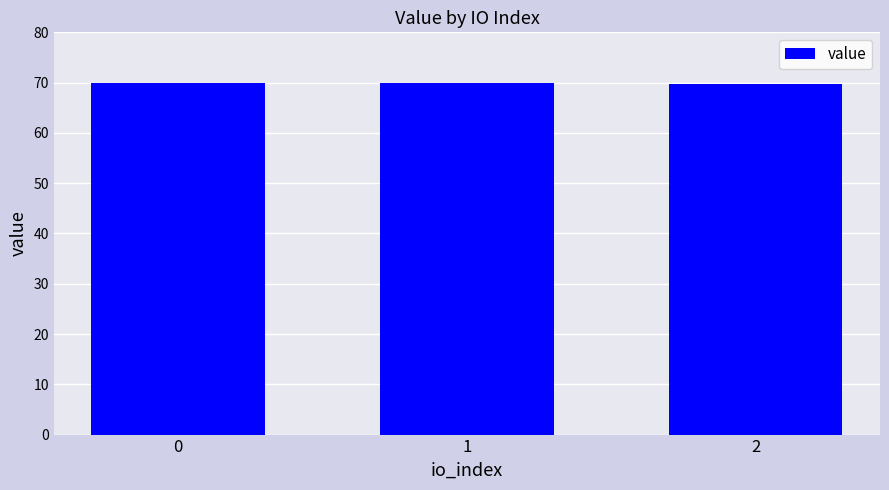

True or false: the data shows 69.7 at 2.

True